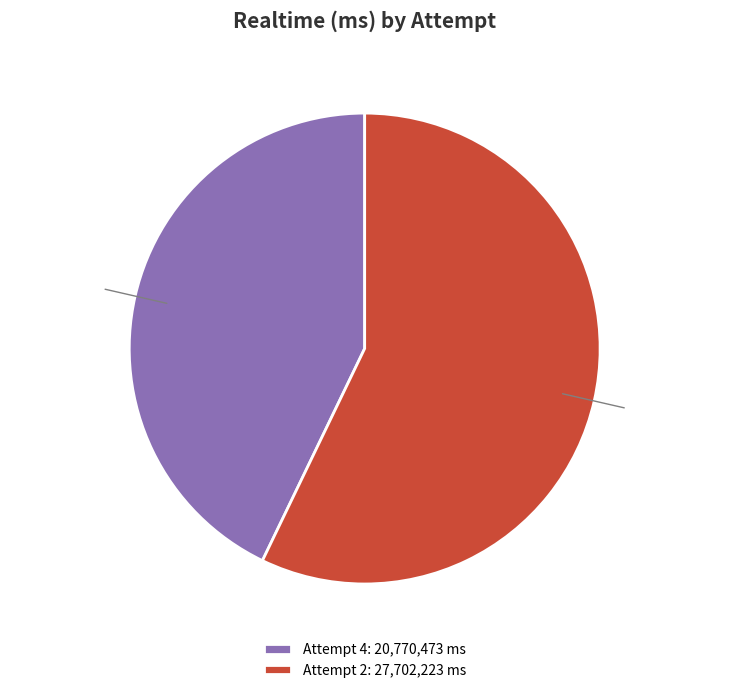

To the nearest percent, what is the combined percentage of Attempt 2 and Attempt 4?

100%